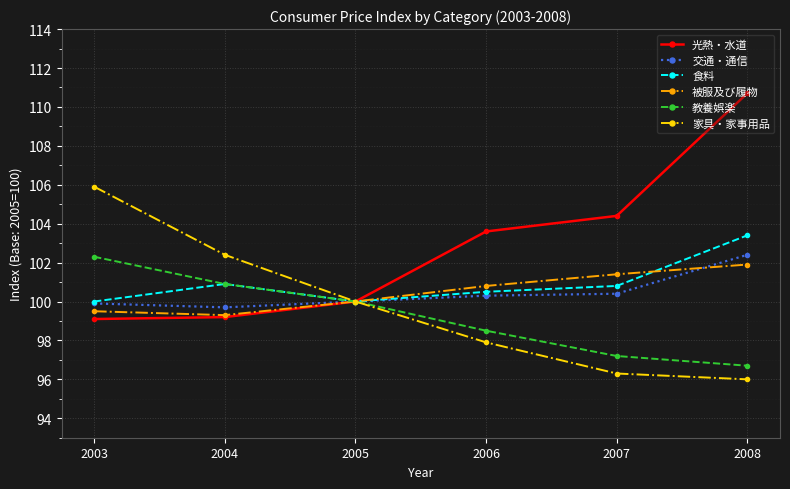

What is the total value across all series at 2005?

600.0